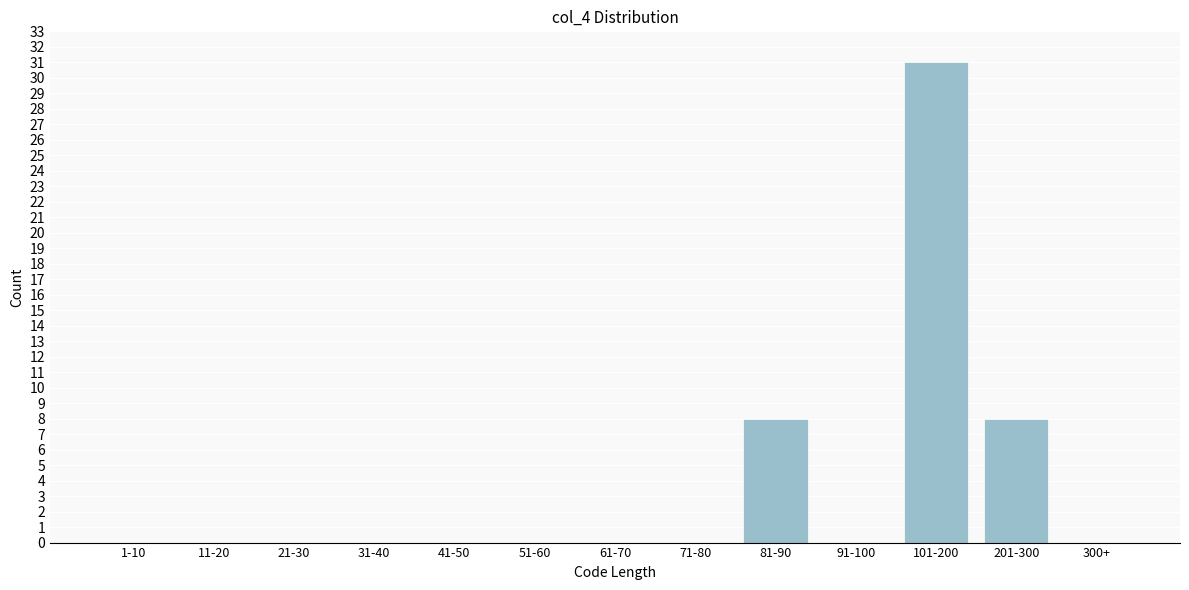

Reading right to left, what are all the values shown in this chart?

300+=0	201-300=8	101-200=31	91-100=0	81-90=8	71-80=0	61-70=0	51-60=0	41-50=0	31-40=0	21-30=0	11-20=0	1-10=0